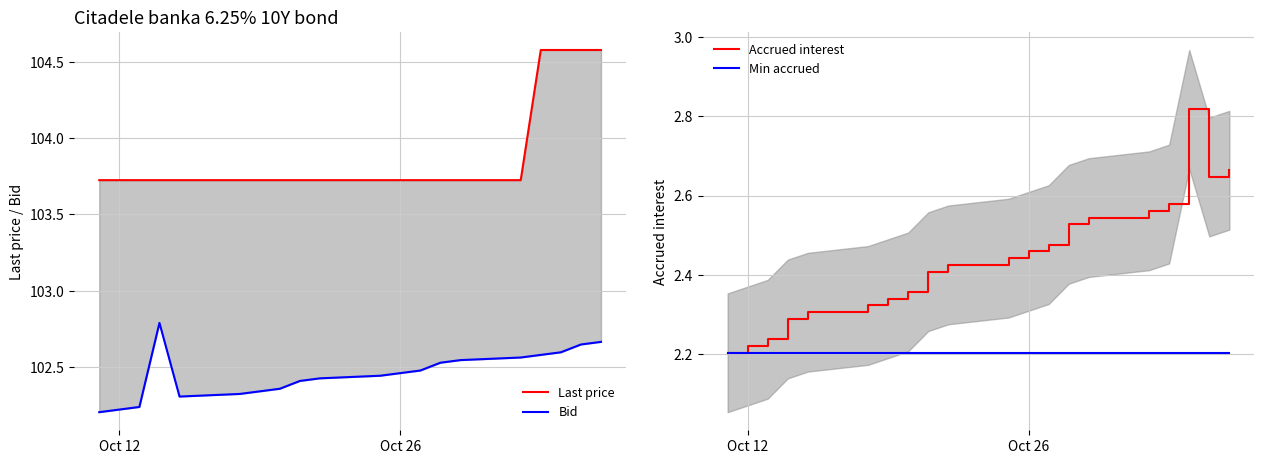

The value of Min accrued at Oct 26 is 1.4. True or false?

False